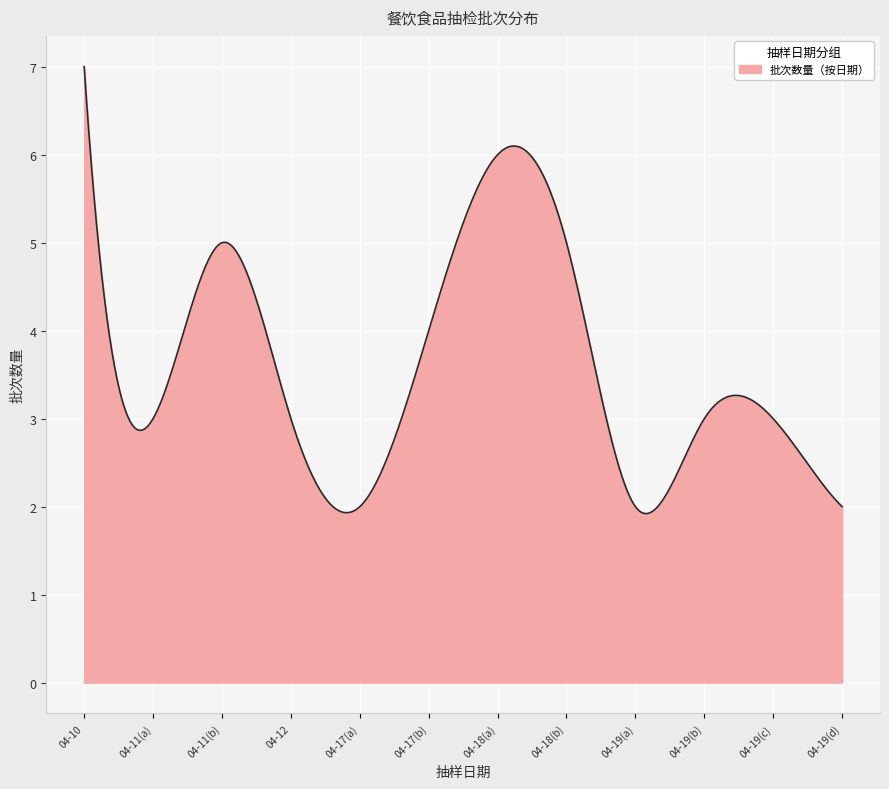

What is the minimum value shown in the chart?

1.9